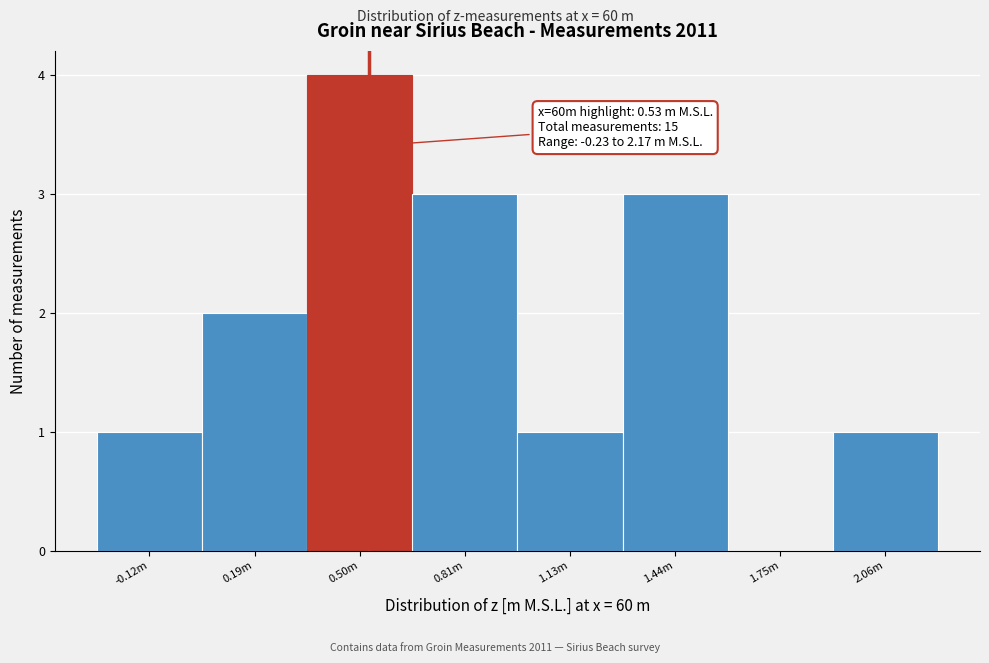

Reading right to left, extract all data points from this chart.

2.06m=1	1.75m=0	1.44m=3	1.13m=1	0.81m=3	0.50m=4	0.19m=2	-0.12m=1